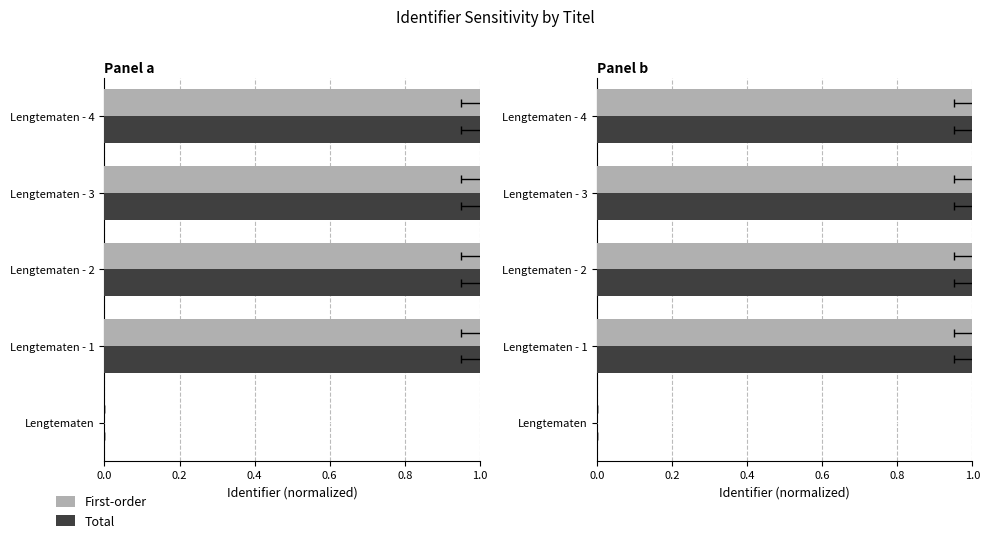

What is the total value across all series at 0.8?

2.0